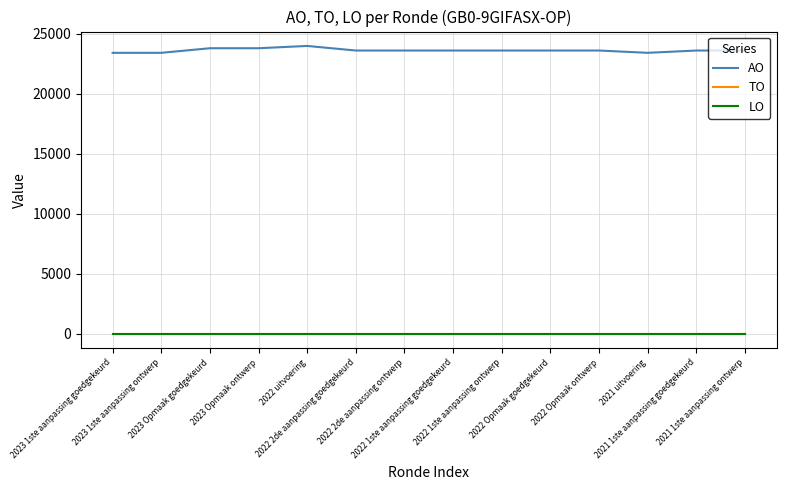

Does the chart display data point markers on the line(s)?

No